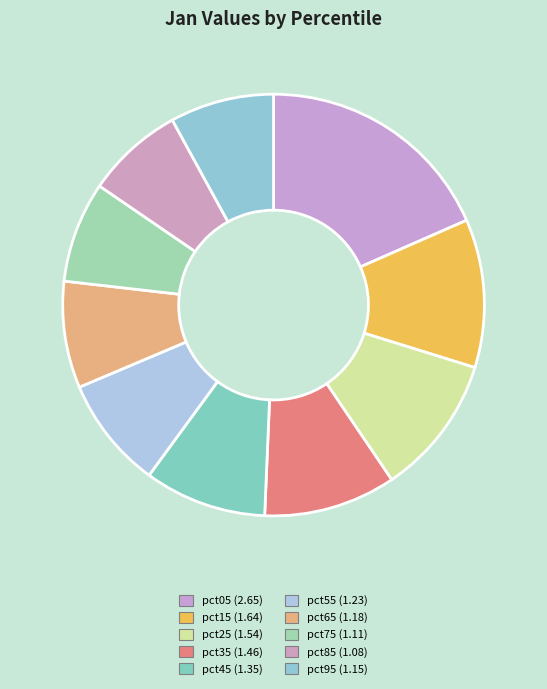

What is the smallest slice in the pie chart?

pct85